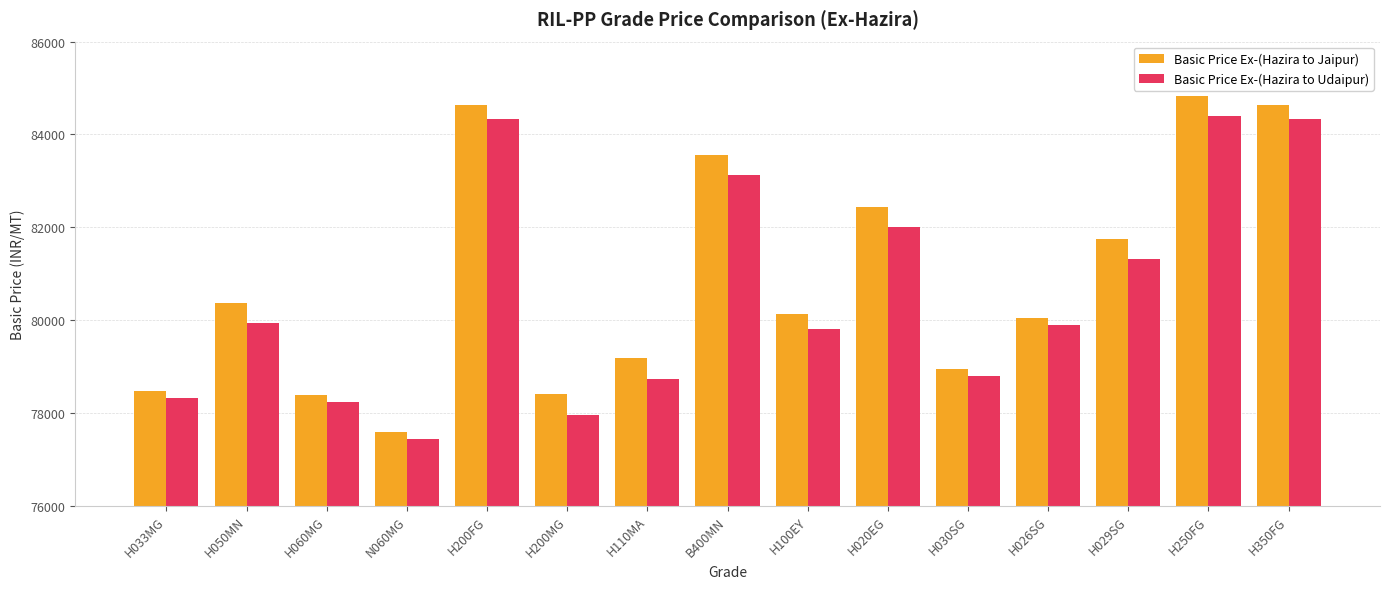

The value of Basic Price Ex-(Hazira to Jaipur) at H100EY is 80135. True or false?

True